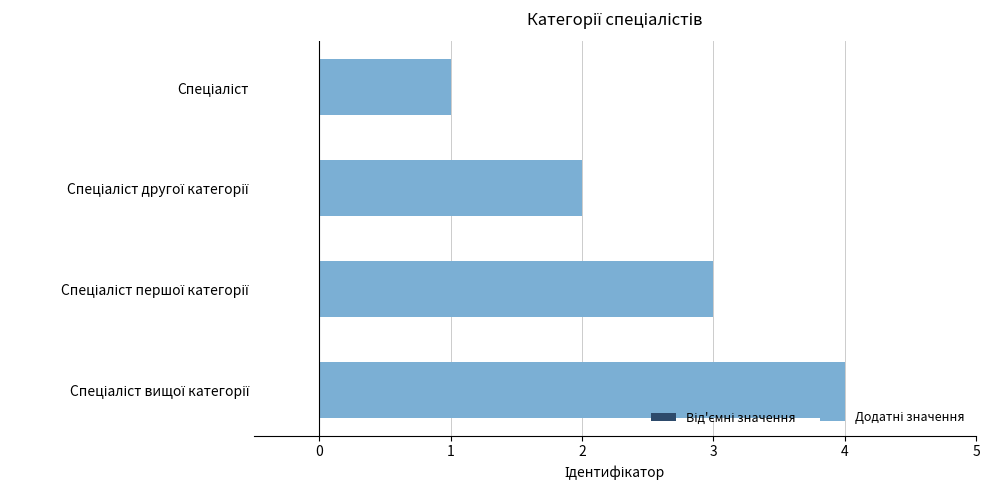

What is the maximum value shown in the chart?

4